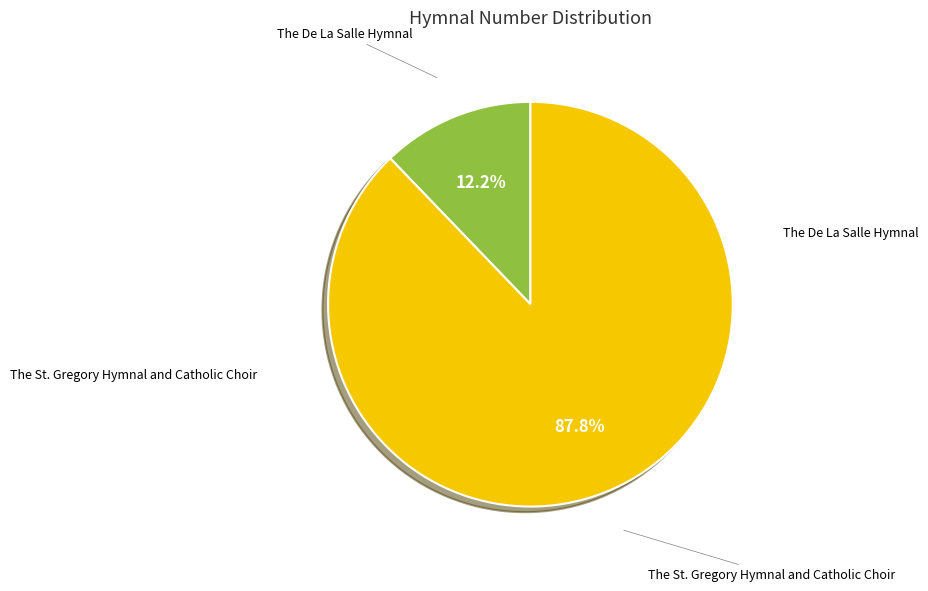

Is there a majority slice in this chart?

Yes